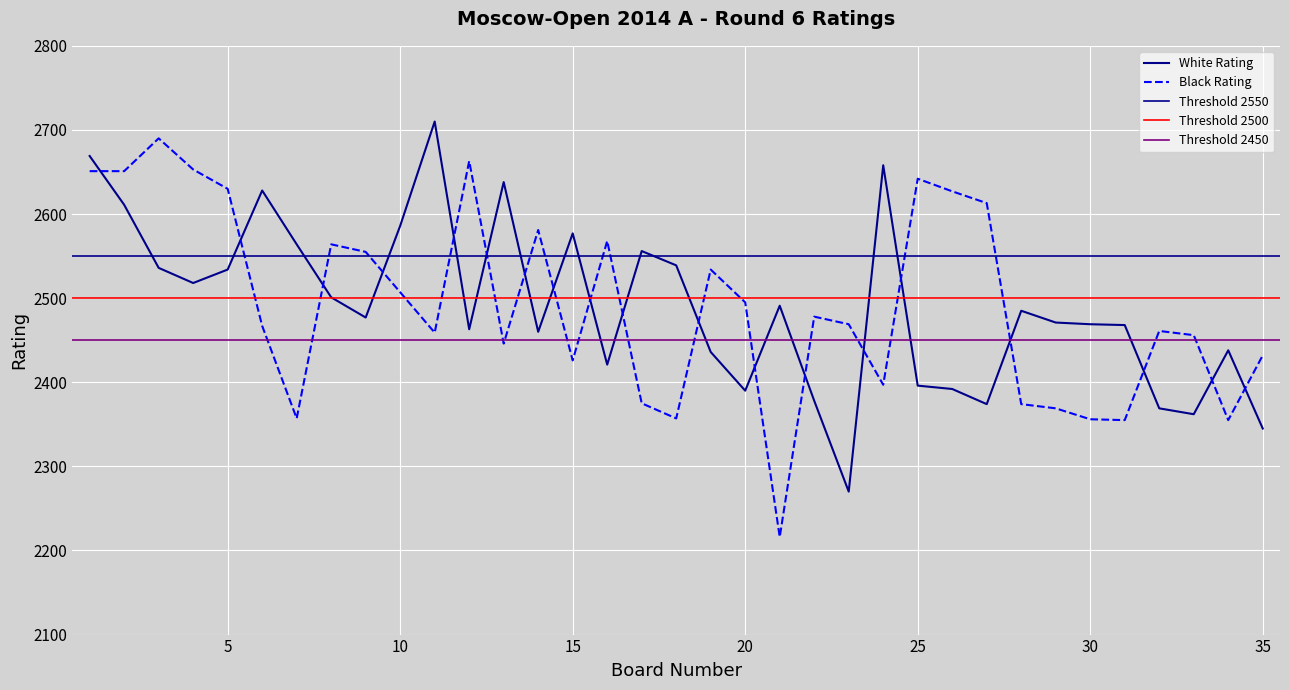

Which series has the widest spread of values?

Black Rating